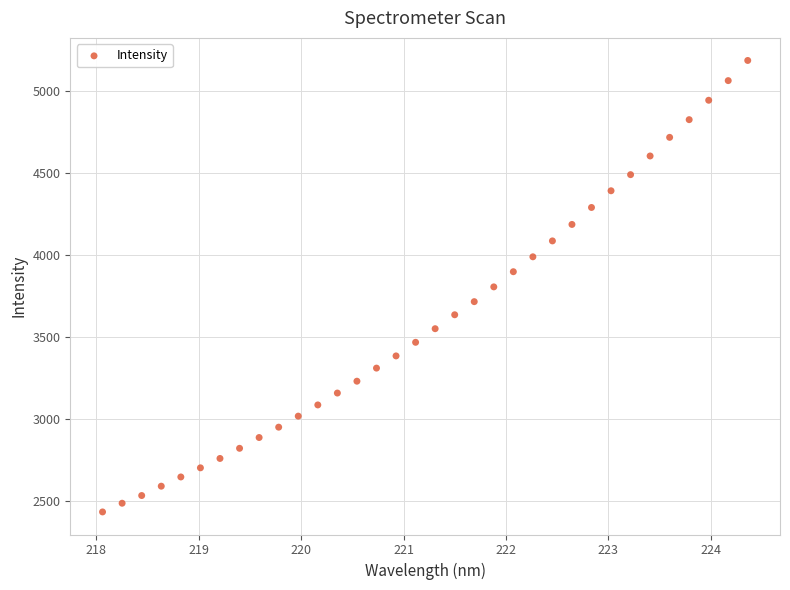

What is the range of Y values (max minus min)?

2753.1